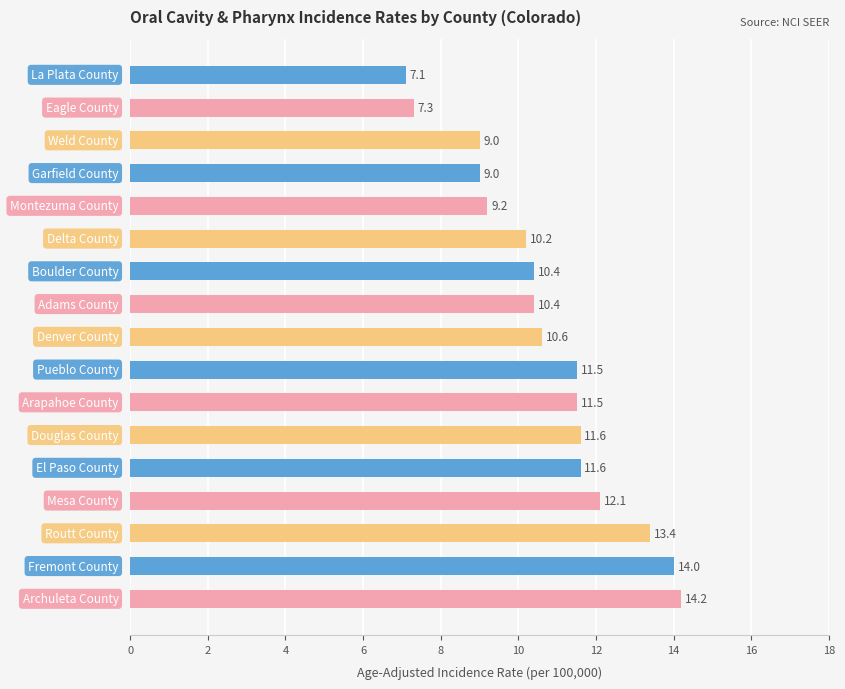

Reading top to bottom, list all the values displayed in this chart.

7.1	7.3	9.0	9.0	9.2	10.2	10.4	10.4	10.6	11.5	11.5	11.6	11.6	12.1	13.4	14.0	14.2